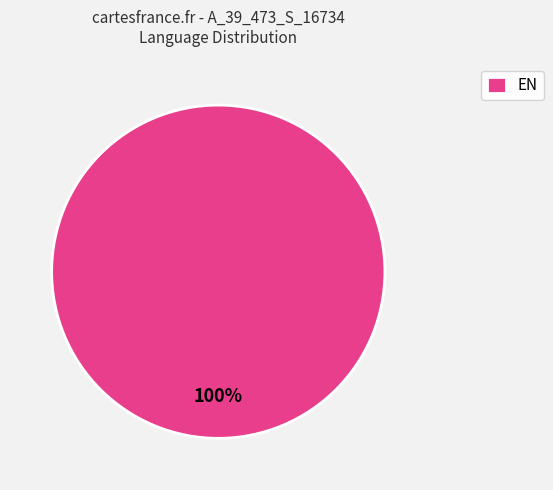

To the nearest percent, what portion does EN represent?

100%